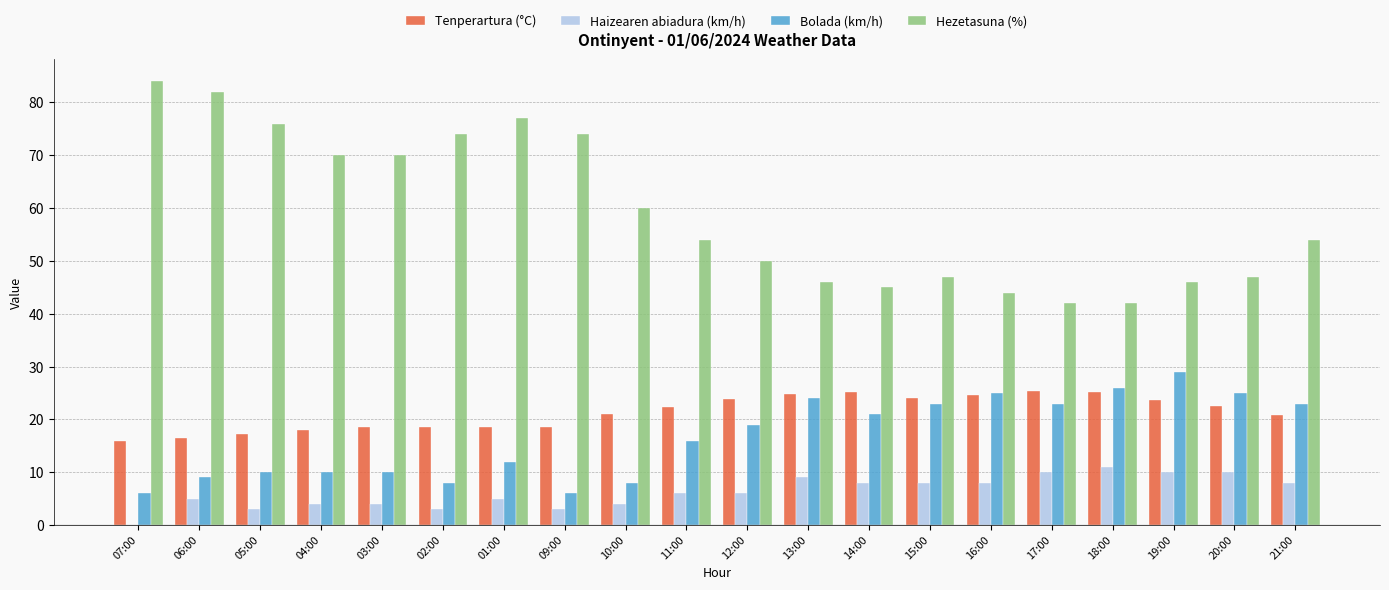

Which series has the largest range (max minus min)?

Hezetasuna (%)